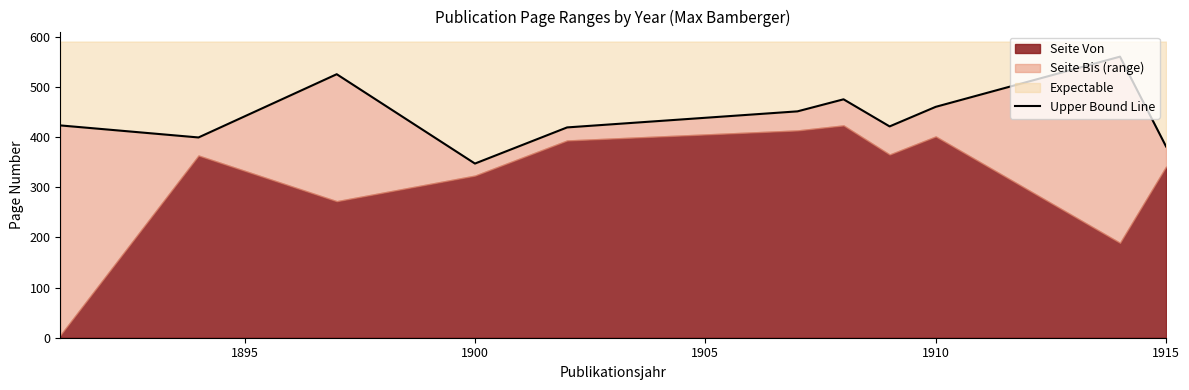

Approximately how many times larger is the value at 1900 compared to 1915?

0.9